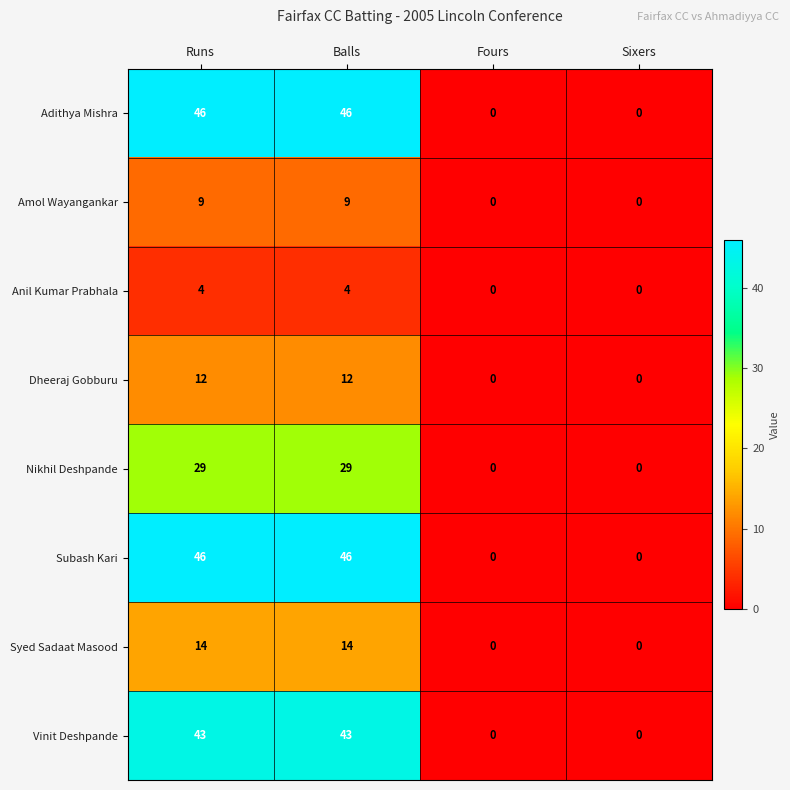

The Anil Kumar Prabhala series shows -3 at Fours. True or false?

False